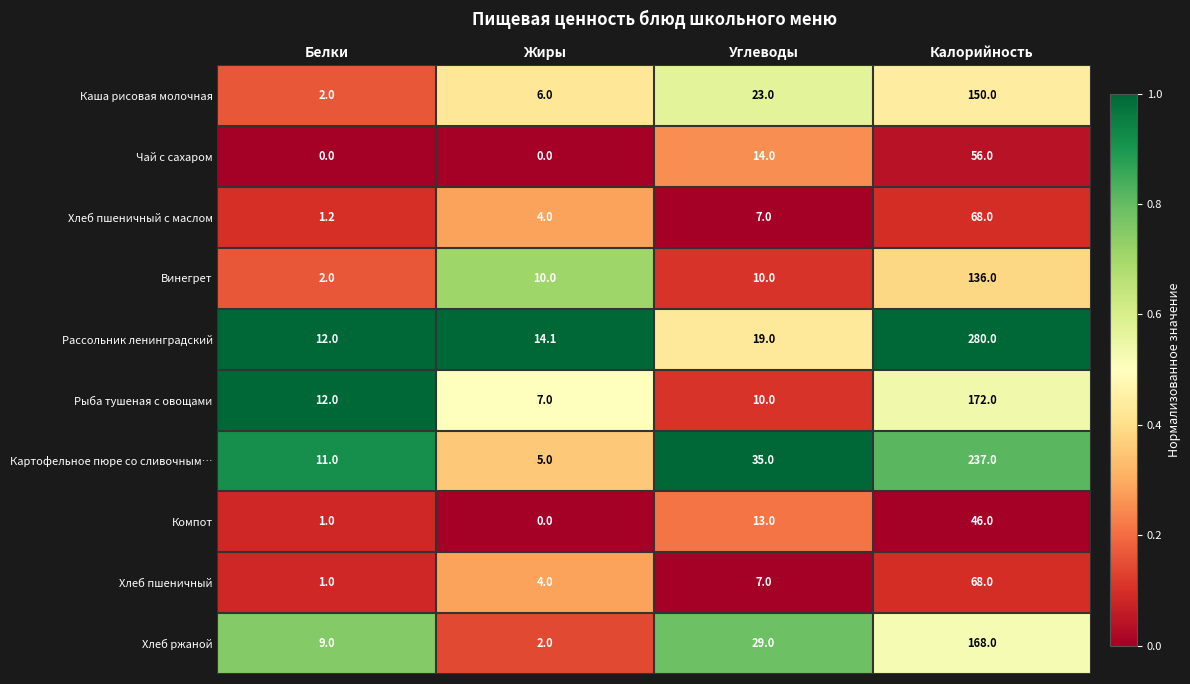

At which category is the sum across all series the highest?

Калорийность